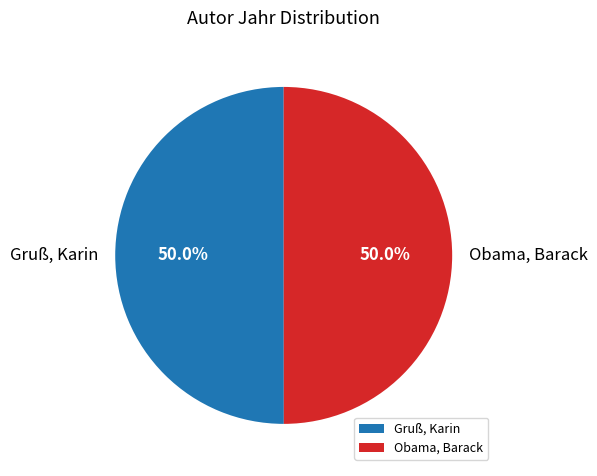

To the nearest percent, what percentage of the pie is Gruß, Karin?

50%